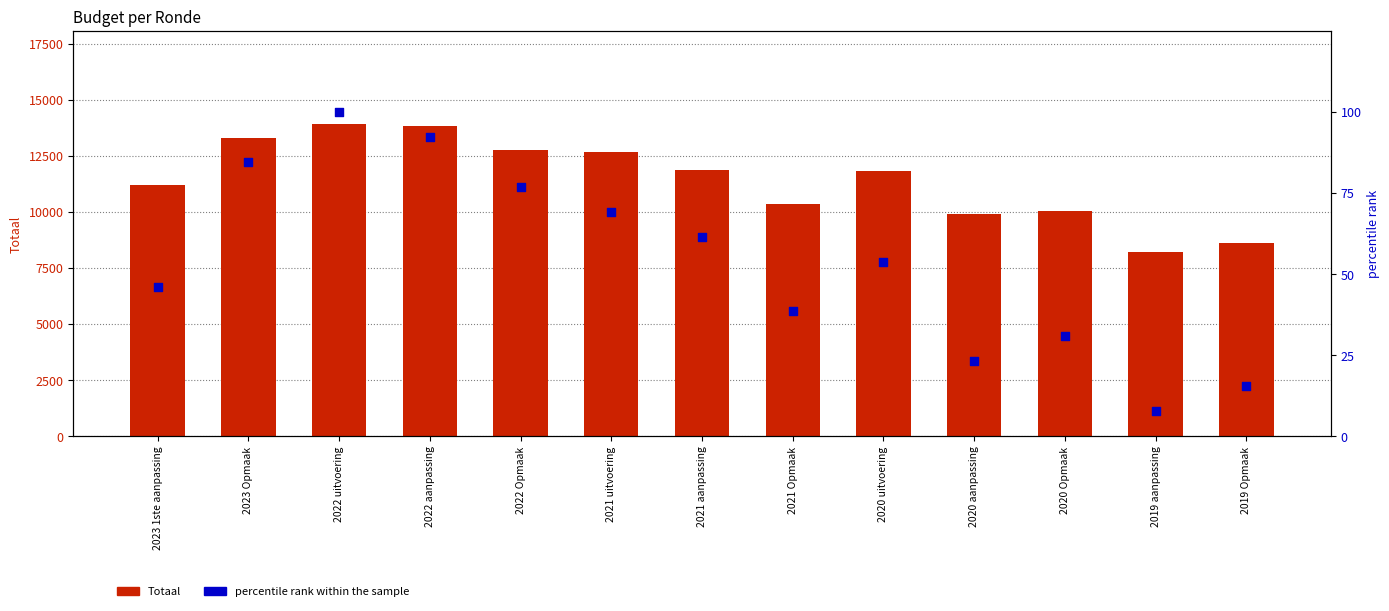

Which series has the largest total across all categories?

Totaal